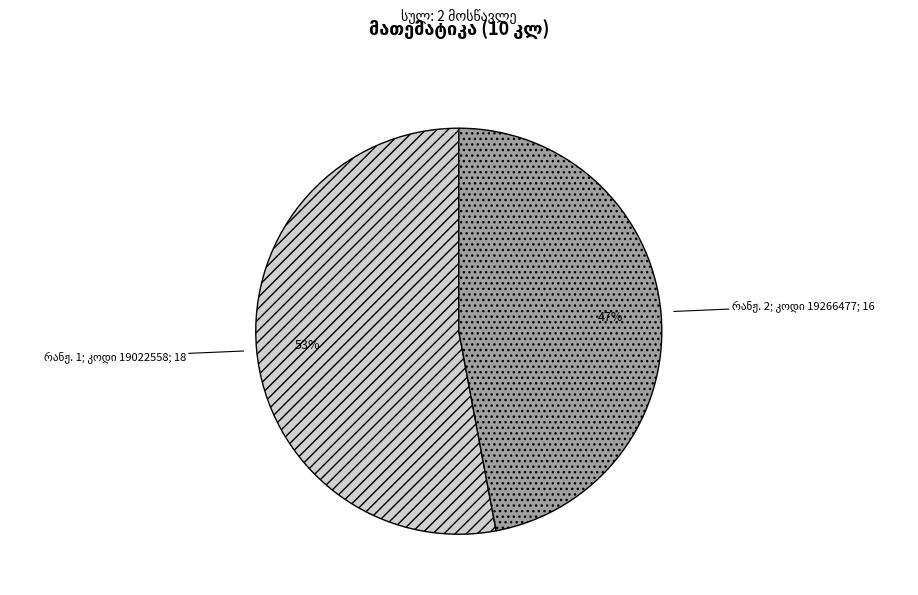

Is there any slice that represents more than half of the pie?

Yes